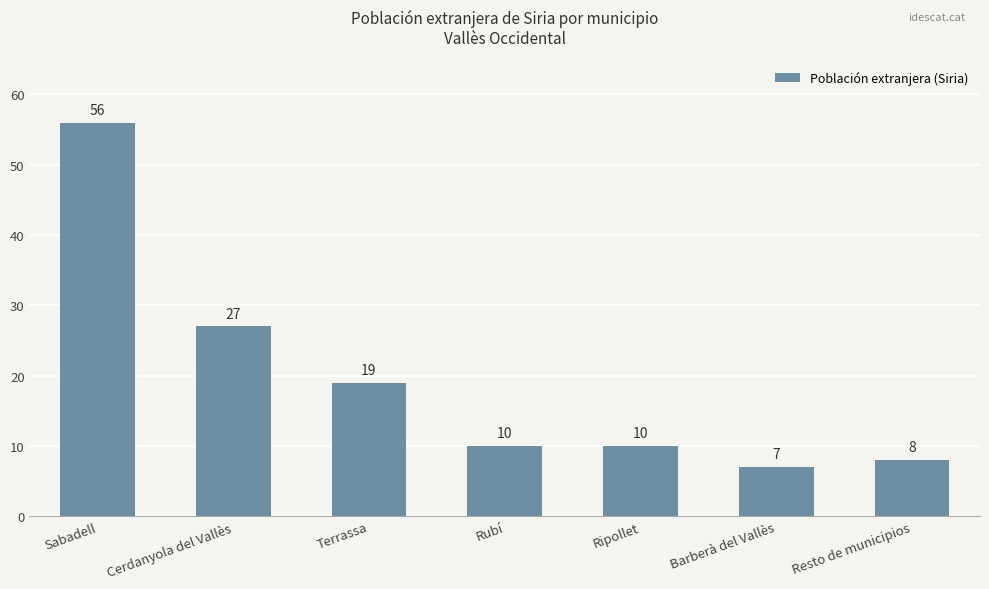

What is the label of the 5th bar from the right?

Terrassa